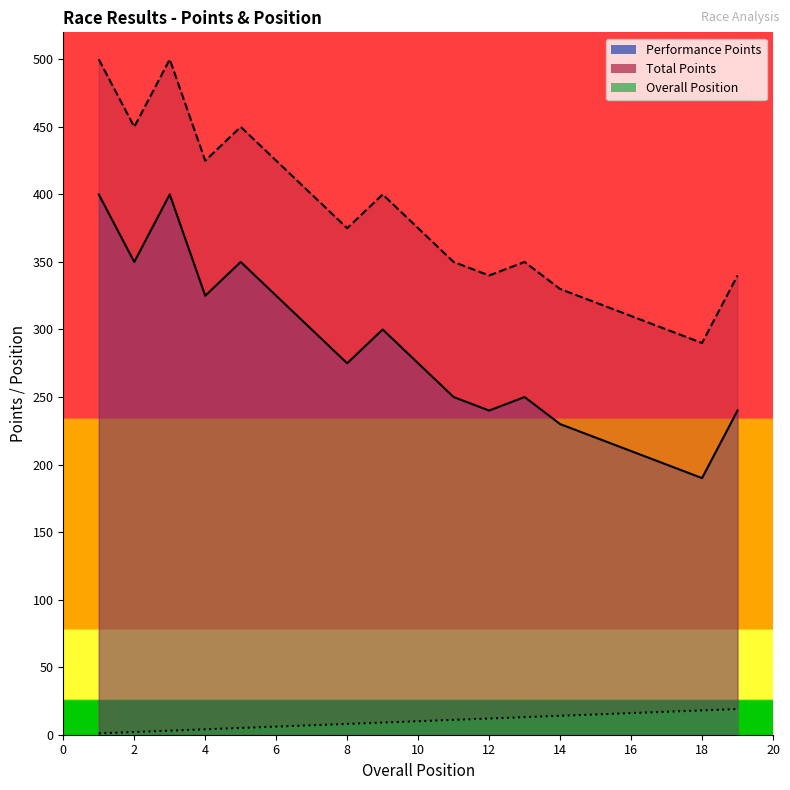

Which has a higher value, 18 or 3?

18